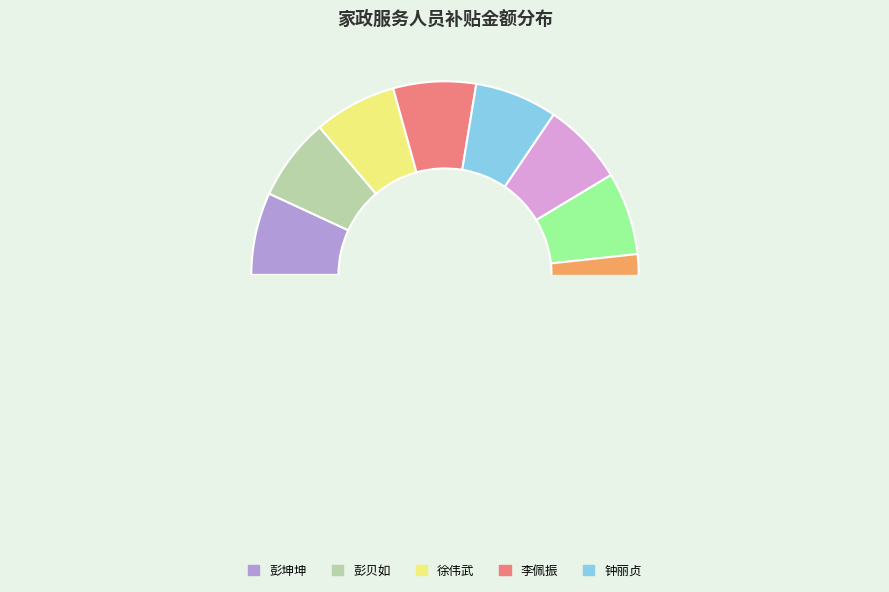

How much of the chart is everything except 姚杰特?

93.1%